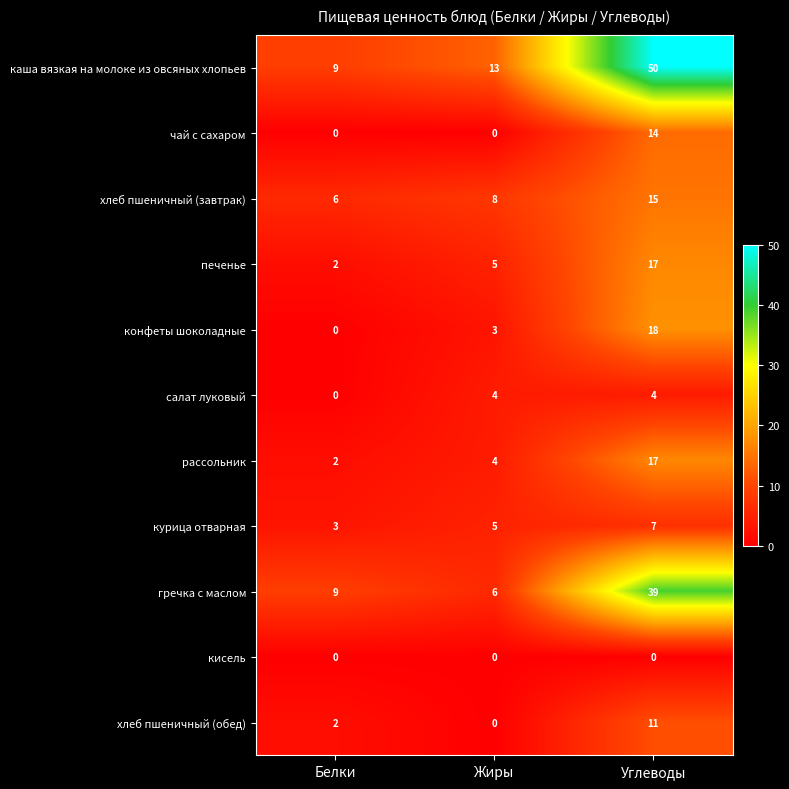

At which label does каша вязкая на молоке из овсяных хлопьев reach its peak?

Углеводы